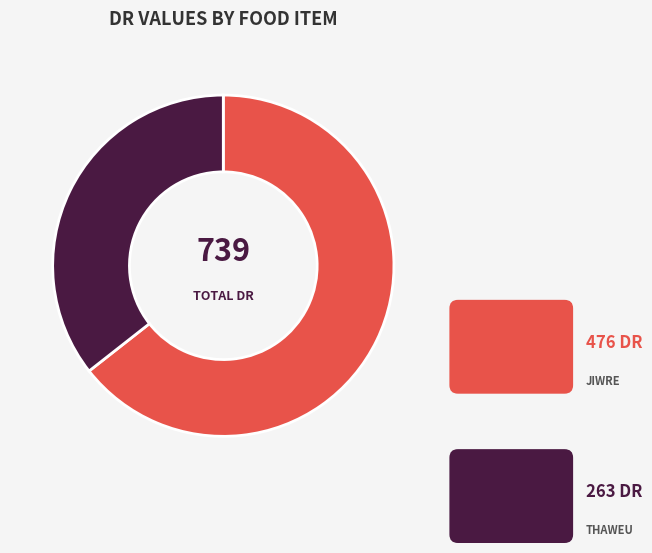

Is there a majority slice in this chart?

Yes